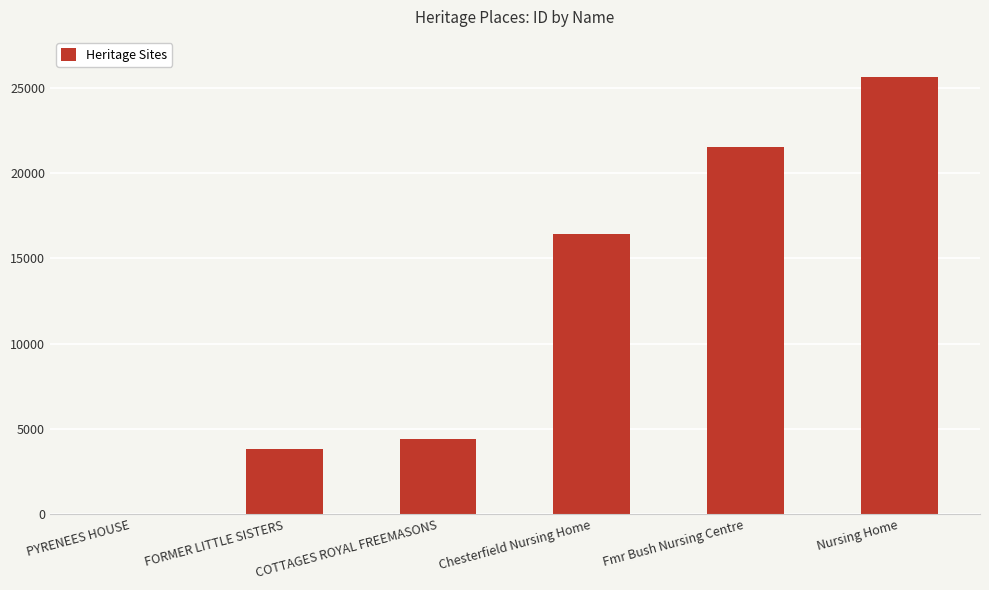

Which category has the highest value across all series?

Nursing Home